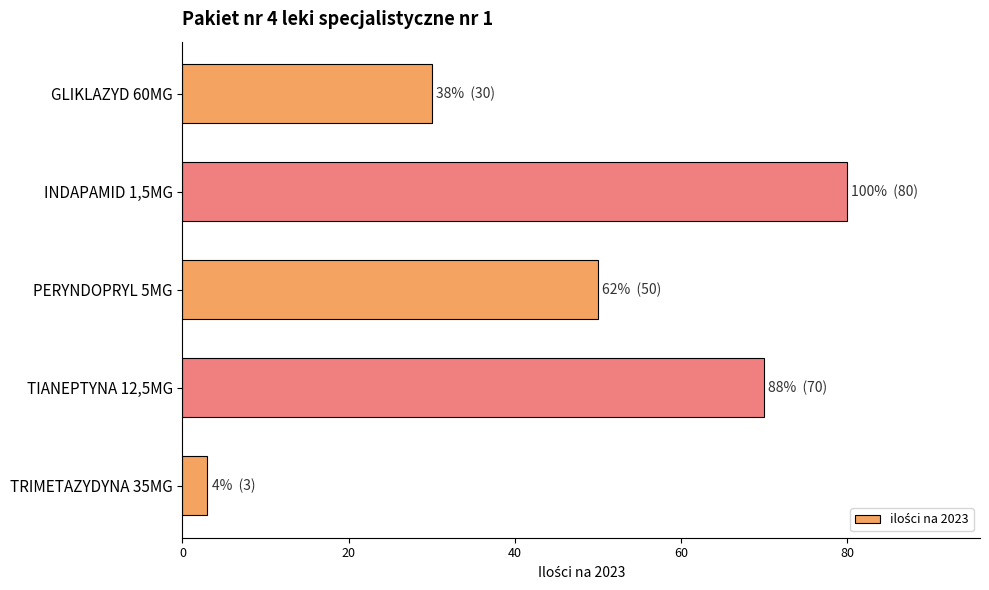

What is the difference between the values at GLIKLAZYD 60MG and PERYNDOPRYL 5MG?

20